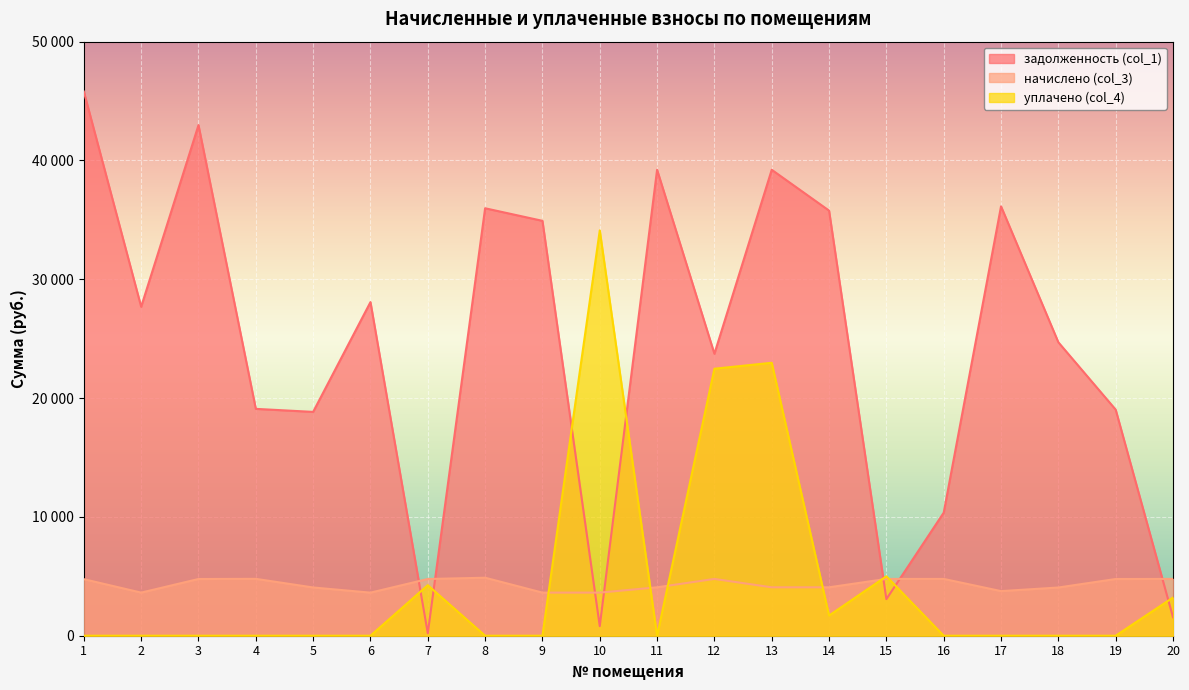

True or false: уплачено (col_4) has a value of 16809.6 at 2.

False